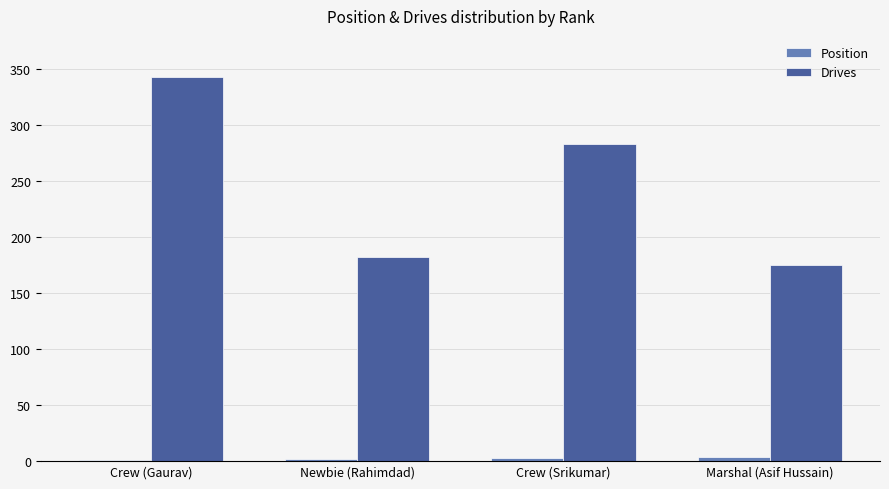

Between Crew (Srikumar) and Marshal (Asif Hussain), which series saw the biggest shift?

Drives